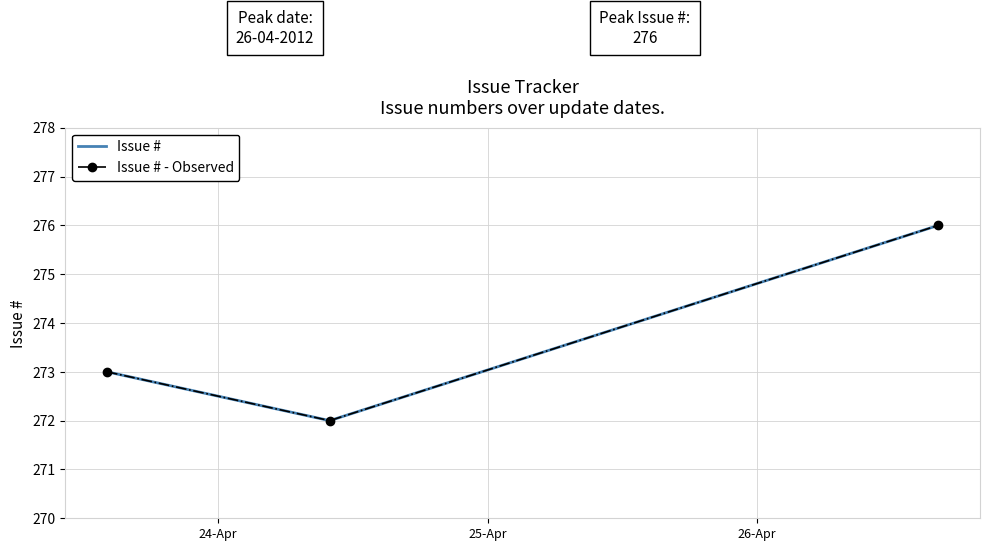

What are all the series names shown in the legend?

Issue #, Issue # - Observed